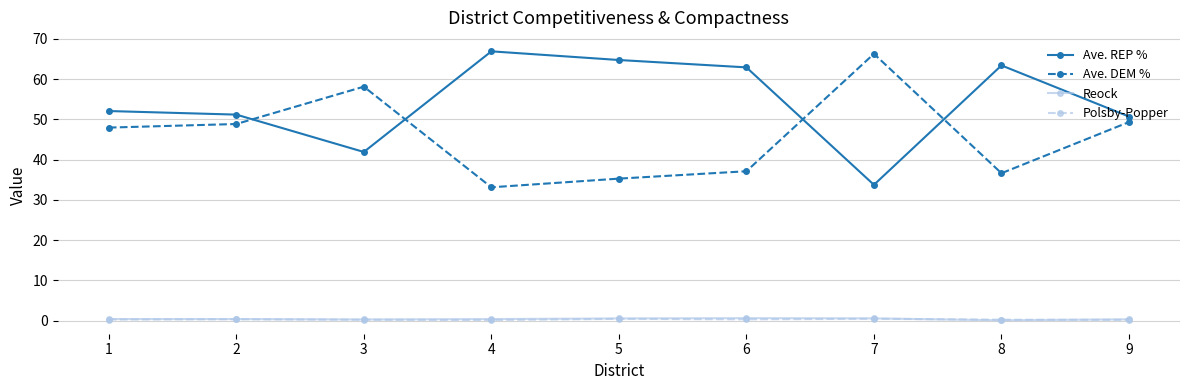

True or false: Polsby-Popper has more than 0 points higher than both neighbors.

True